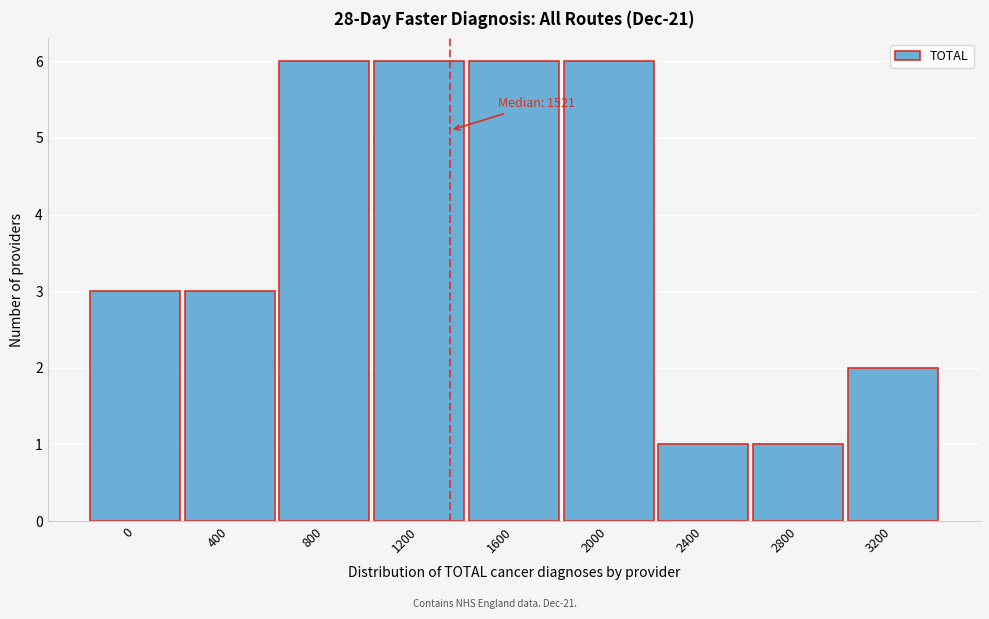

Reading left to right, extract all data points from this chart.

0=3	400=3	800=6	1200=6	1600=6	2000=6	2400=1	2800=1	3200=2